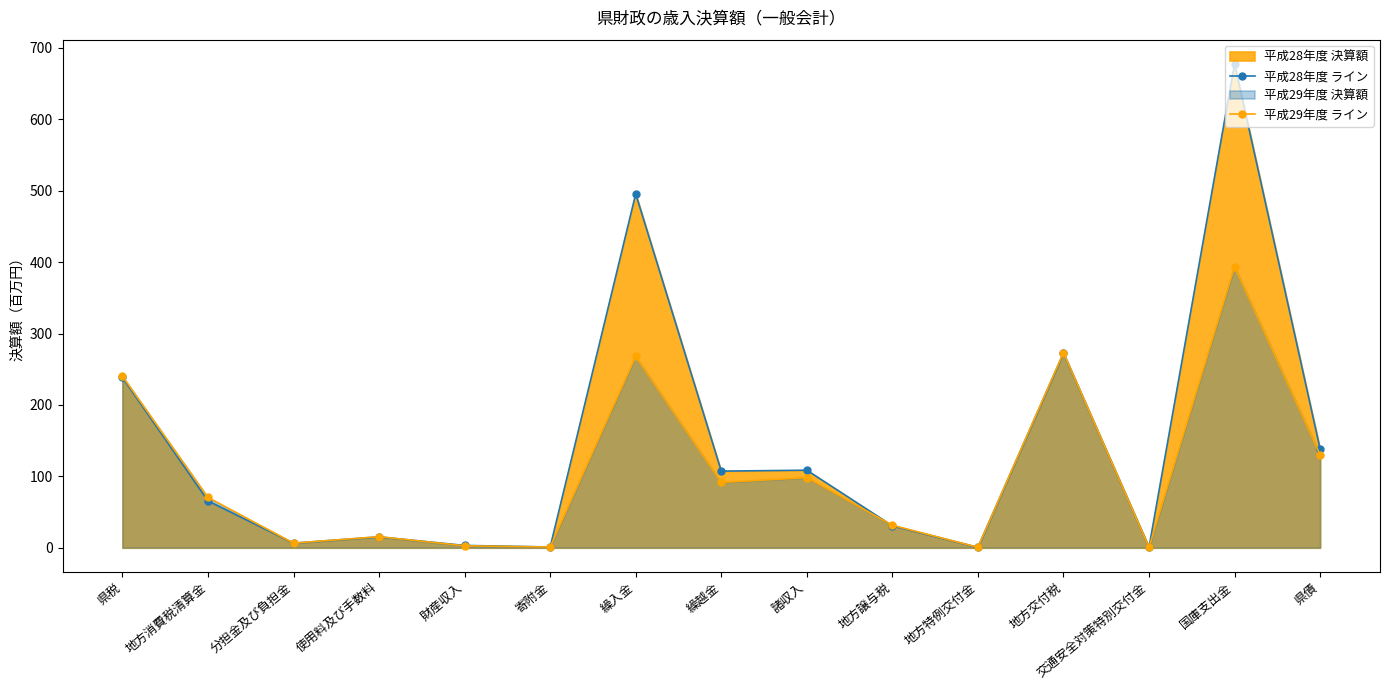

How many intersections are there between 平成28年度 ライン and 平成29年度 ライン?

3